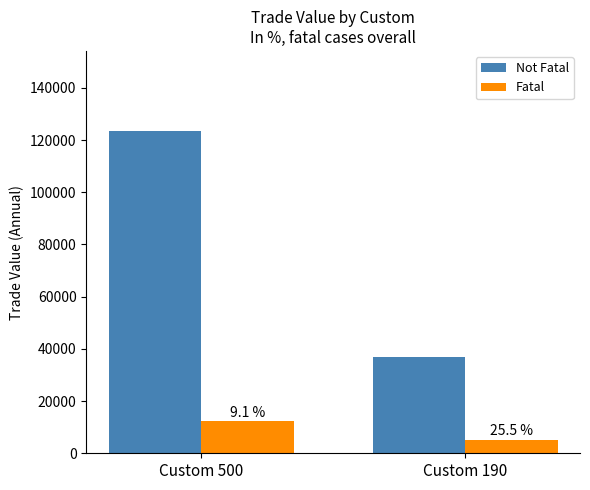

Is the value of Not Fatal at Custom 190 greater than the value of Fatal at Custom 190?

Yes